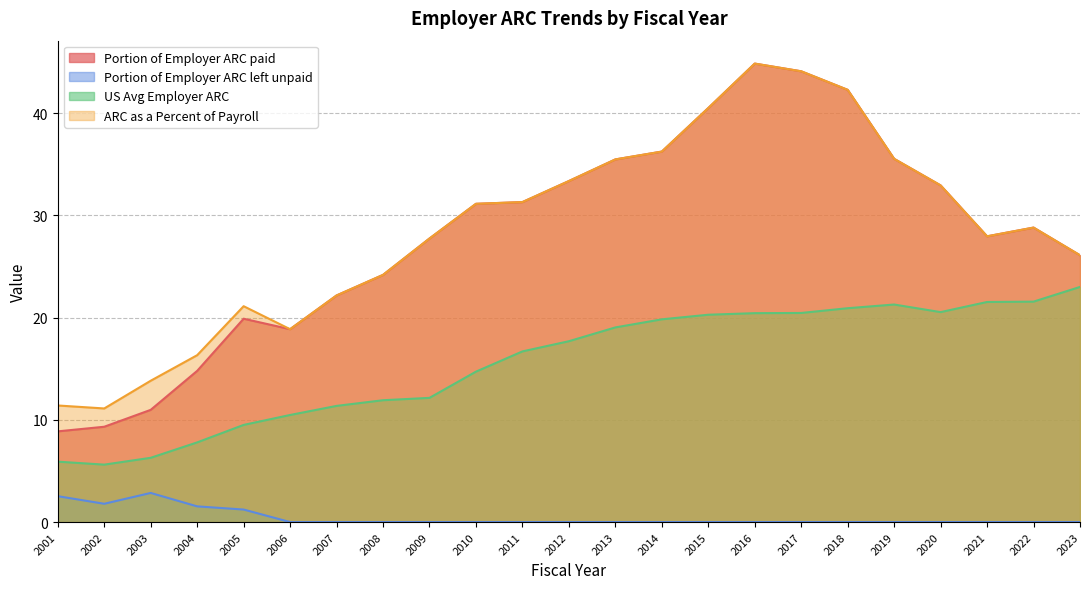

Is the value of US Avg Employer ARC at 2015 greater than the value of ARC as a Percent of Payroll at 2006?

Yes